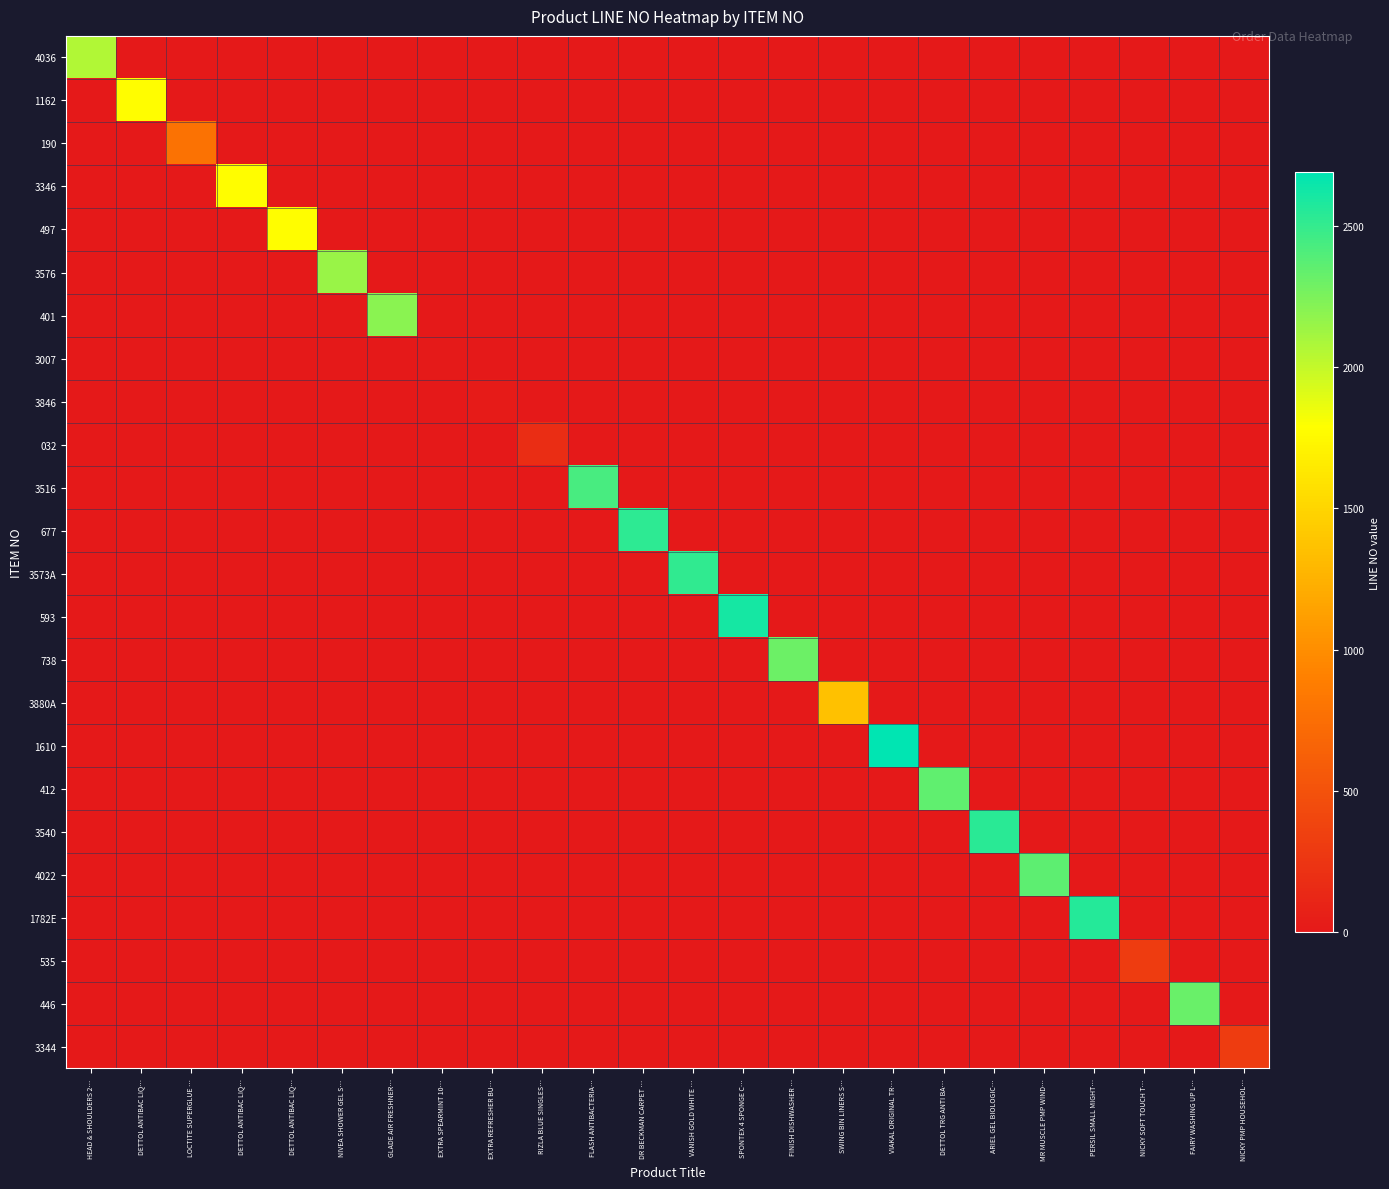

What is the maximum value shown in the chart?

2689.0